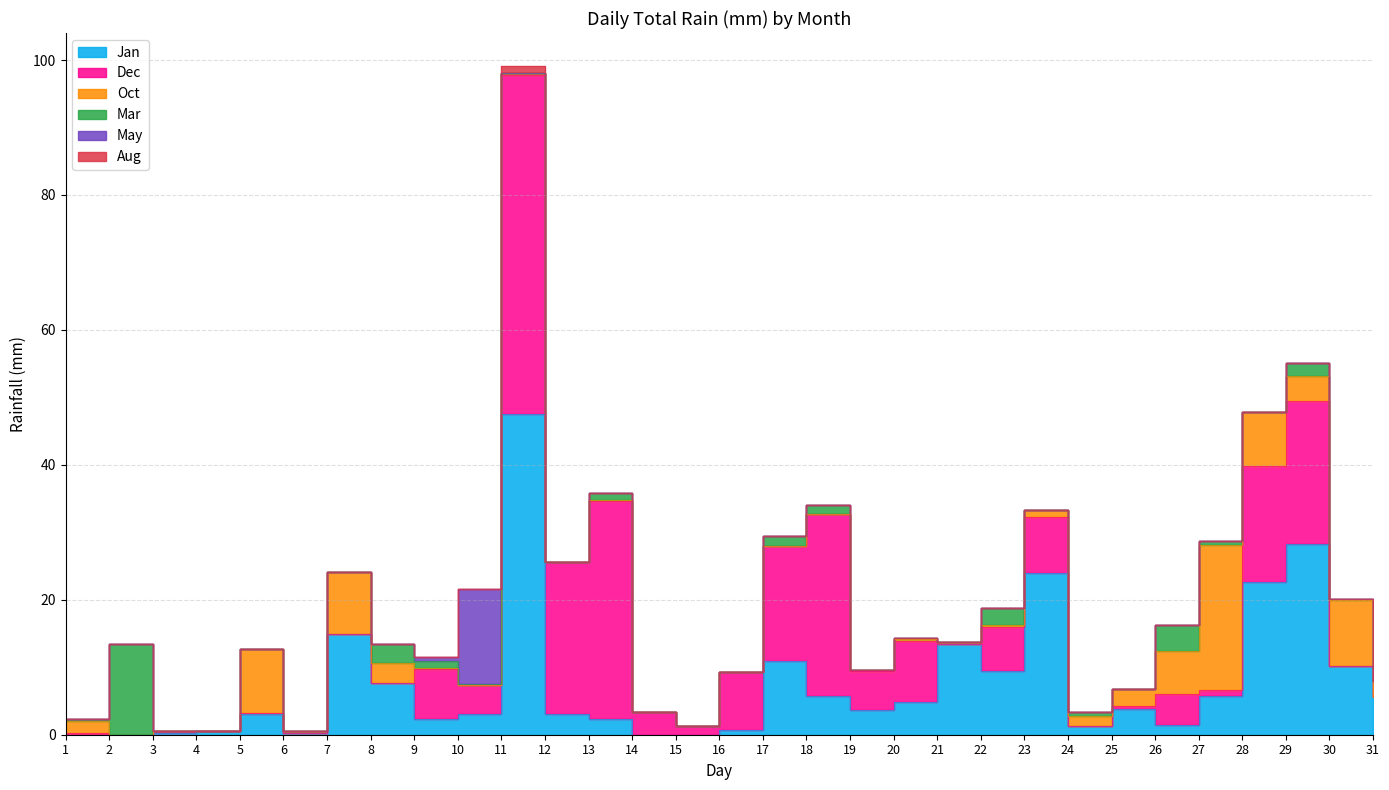

What is the difference between the second highest and second lowest values in the May series?

0.5